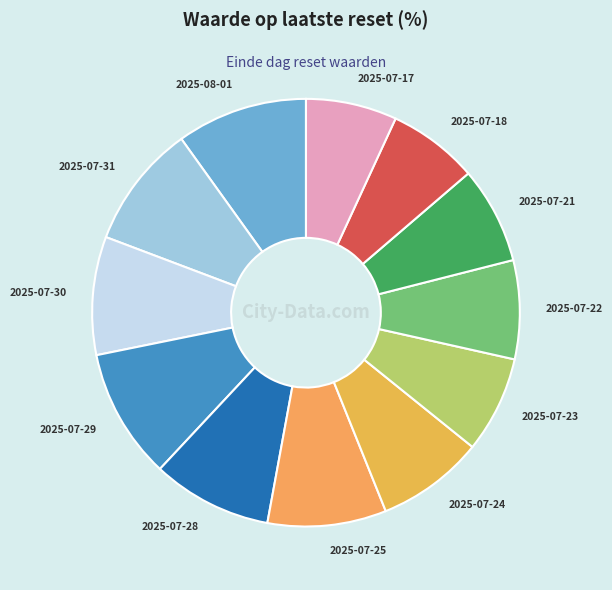

How many slices are in this pie chart?

12